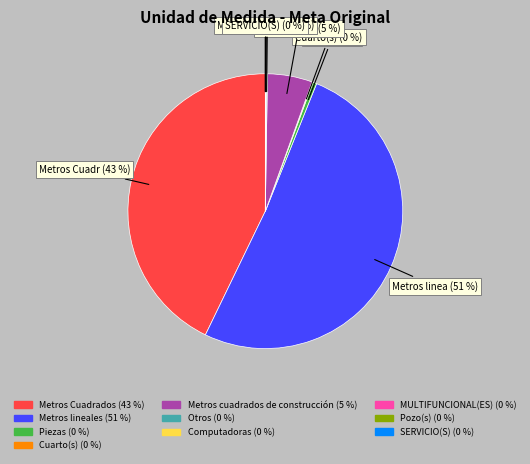

Is there any slice that represents more than half of the pie?

Yes